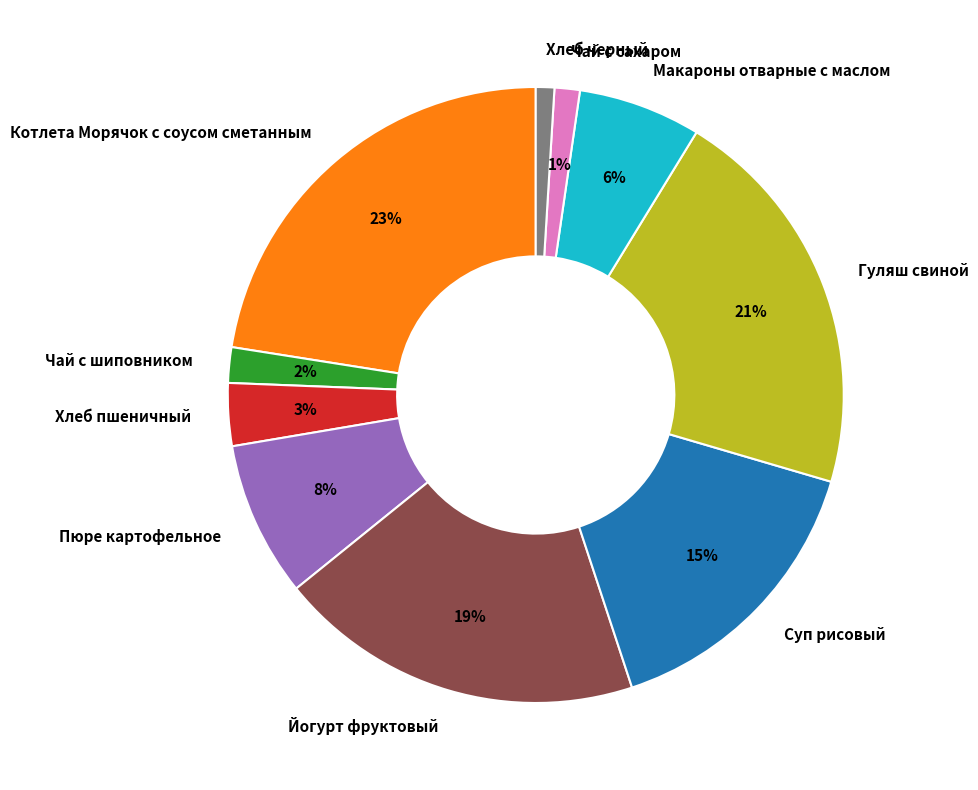

What is the ratio of the value at Йогурт фруктовый to the value at Суп рисовый?

1.3